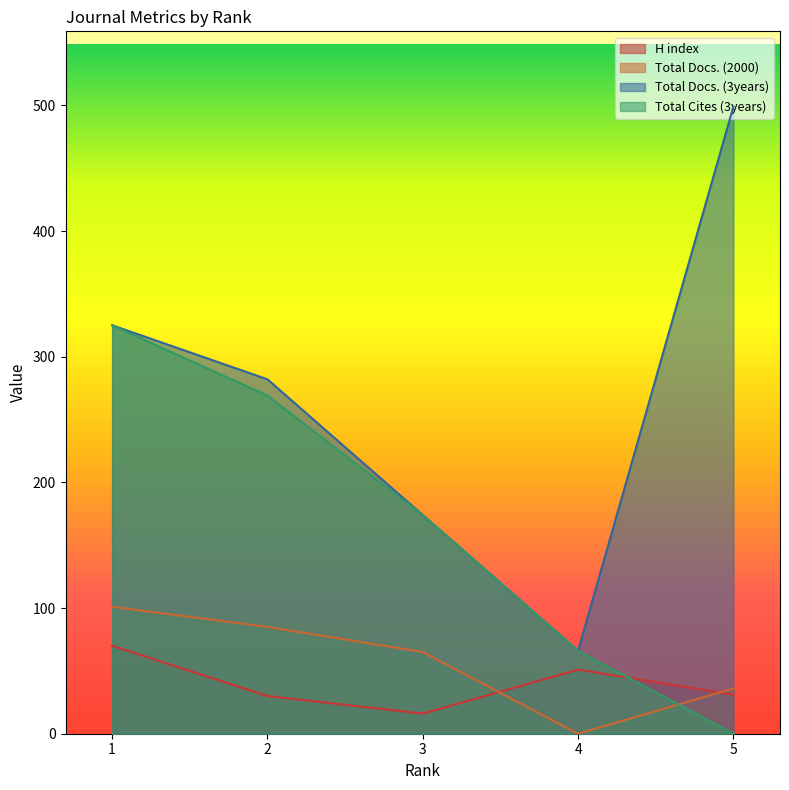

Reading left to right, extract all data points from this chart.

H index: 70	30	16	51	31
Total Docs. (2000): 101	85	65	0	36
Total Docs. (3years): 325	282	174	66	499
Total Cites (3years): 325	269	174	66	0